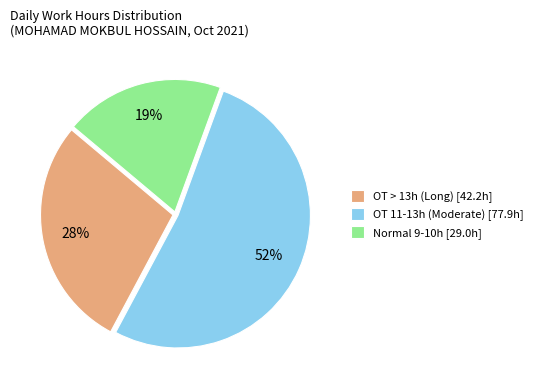

What is the smallest slice in the pie chart?

Normal 9-10h [29.0h]